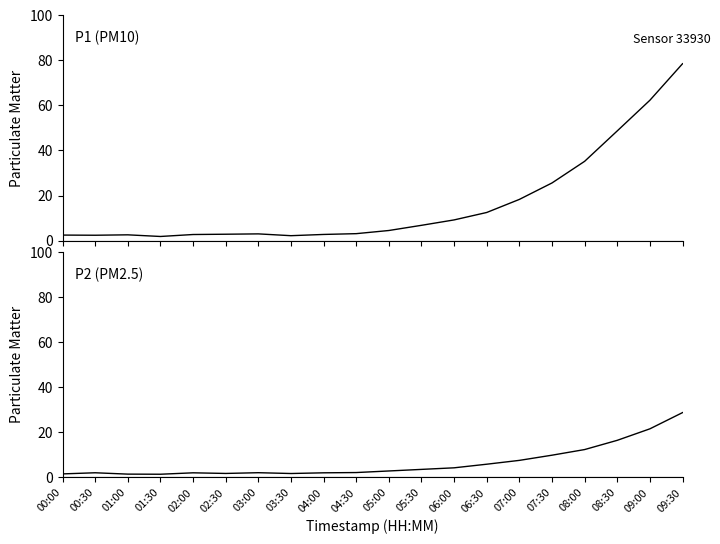

True or false: P1 and P2 cross at least once.

False